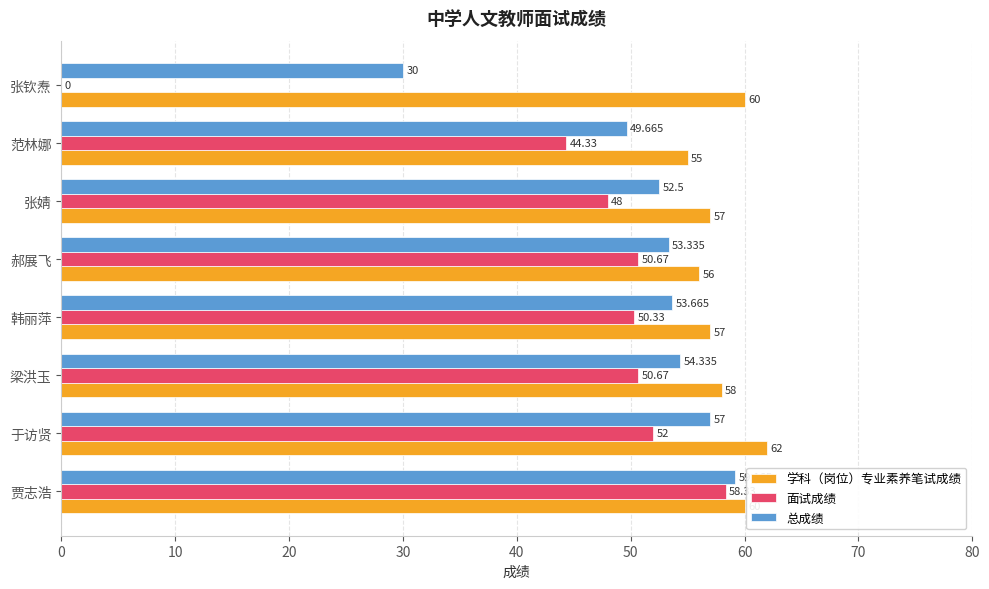

Which series has the largest range (max minus min)?

面试成绩